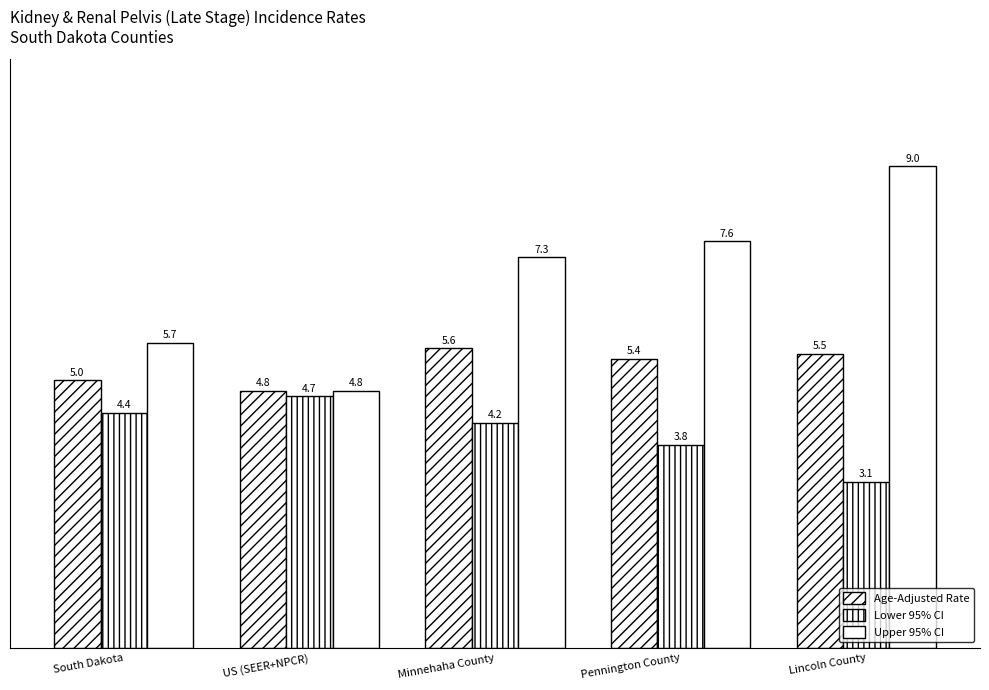

True or false: Age-Adjusted Rate has a value of 7.2 at Lincoln County.

False